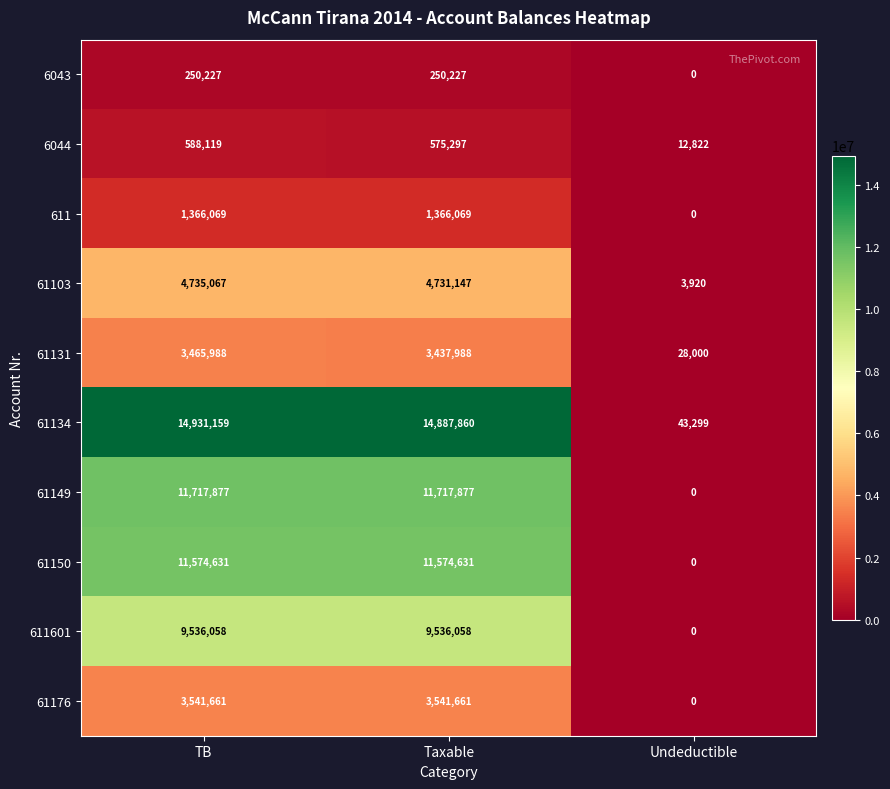

How many values in the 611 series are below 1366069?

1